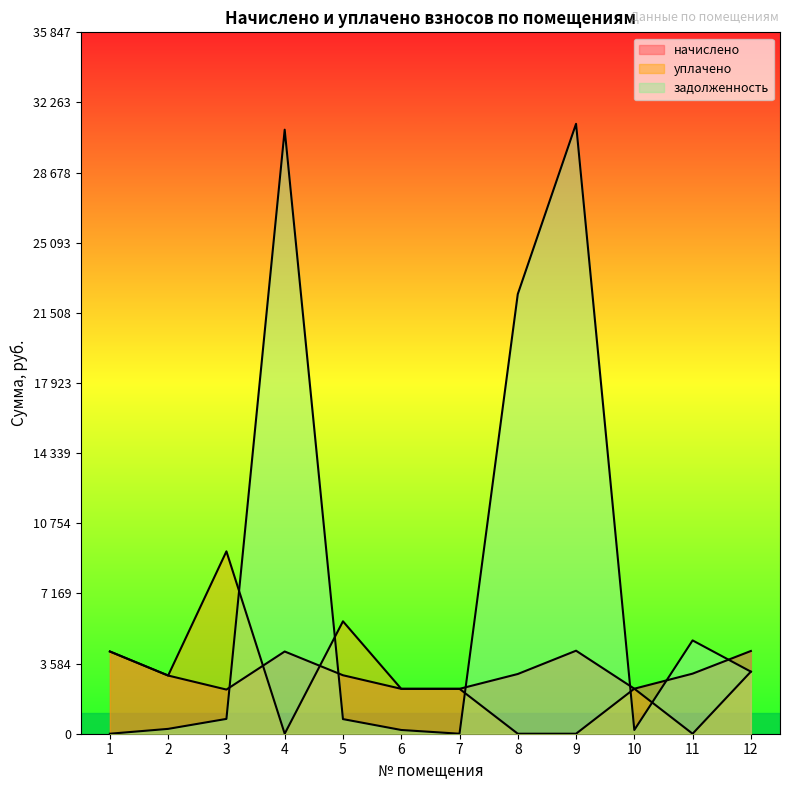

The уплачено series shows 2035.5 at 12. True or false?

False